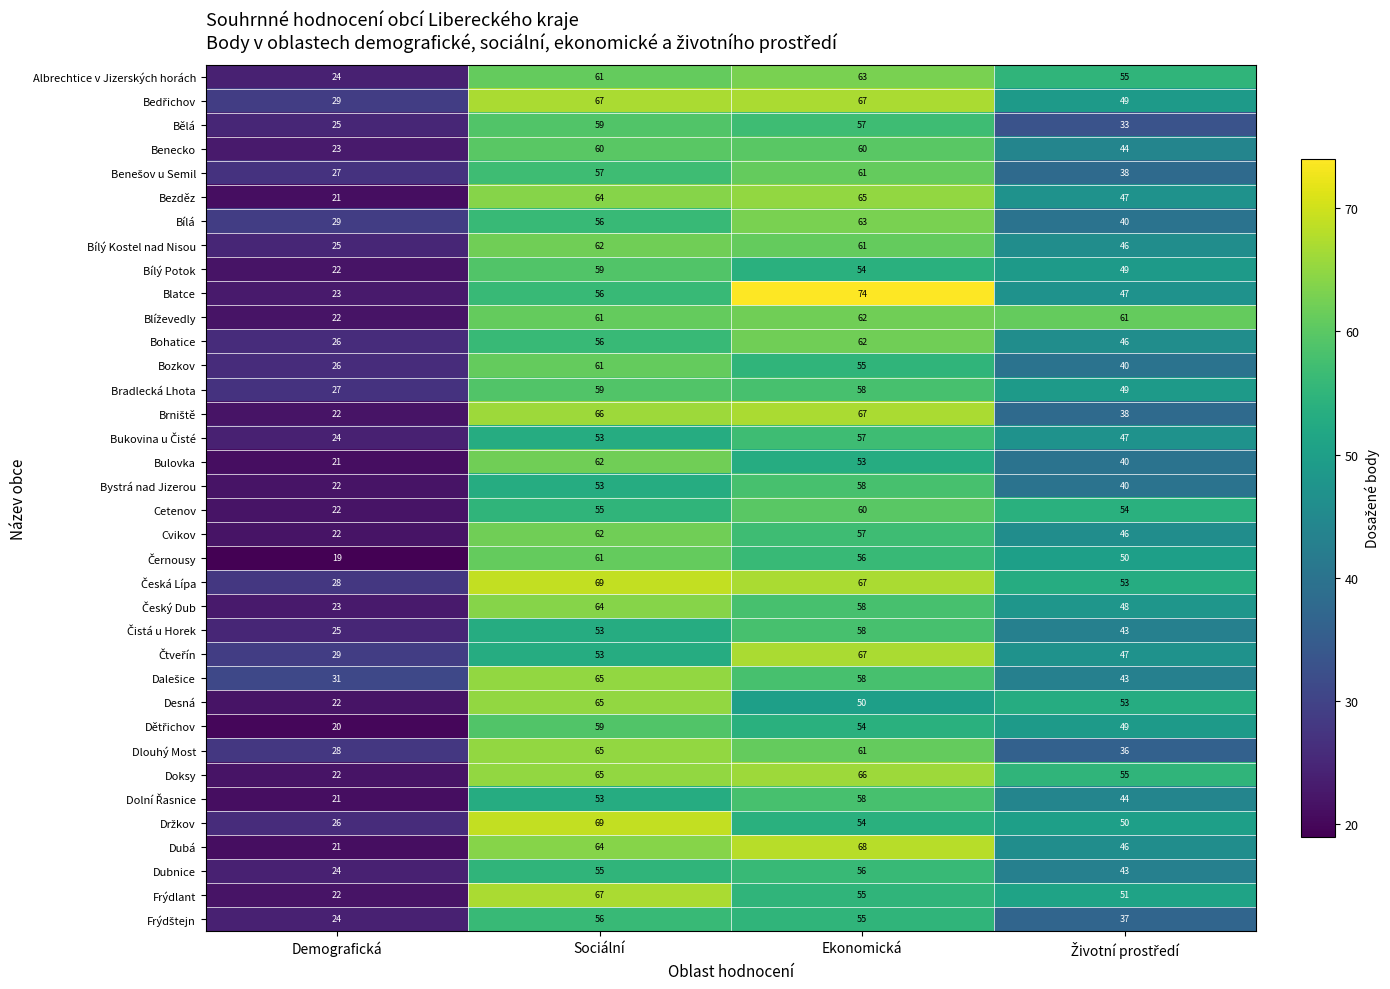

Read the Dubnice value at Sociální, to the nearest 5.

55